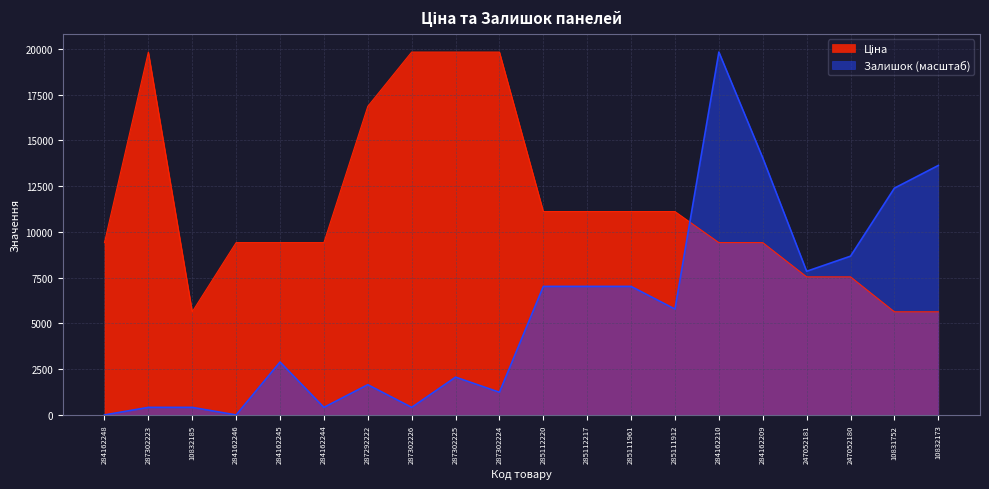

True or false: Ціна and Залишок cross at least once.

True